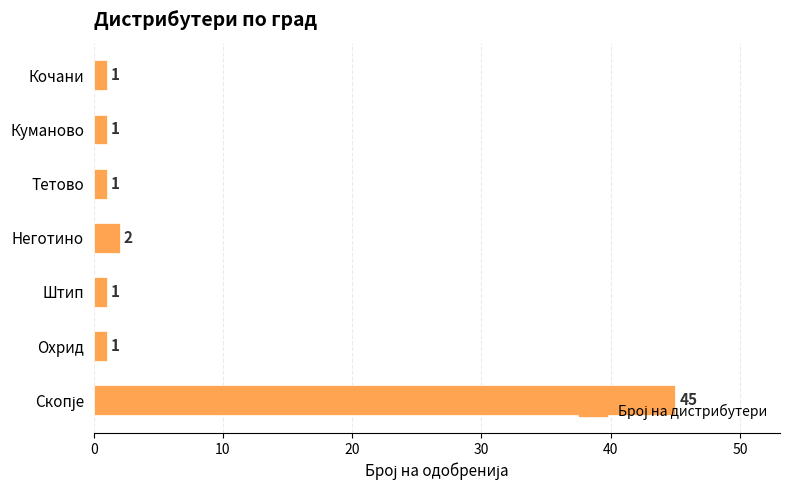

Are the bars grouped side by side (vs. stacked)?

No